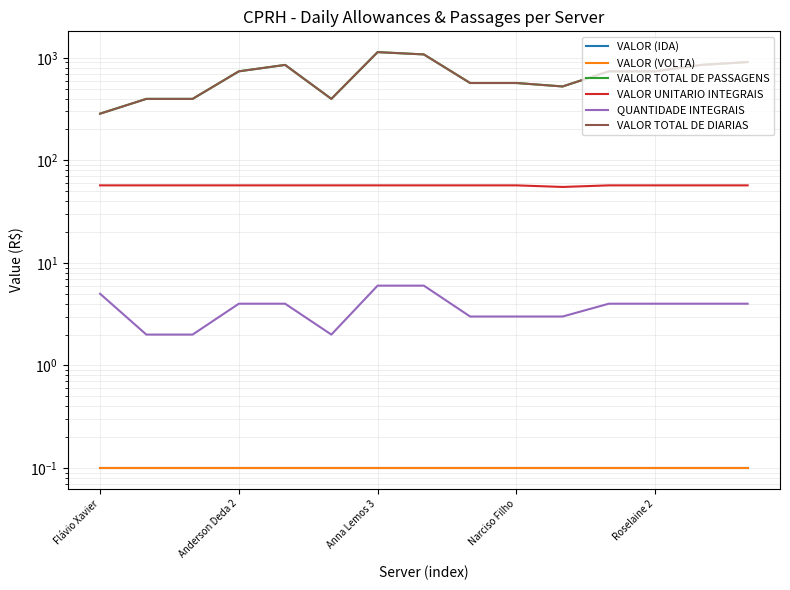

In VALOR TOTAL DE DIARIAS, how many points are lower than both neighbors (excluding endpoints)?

2